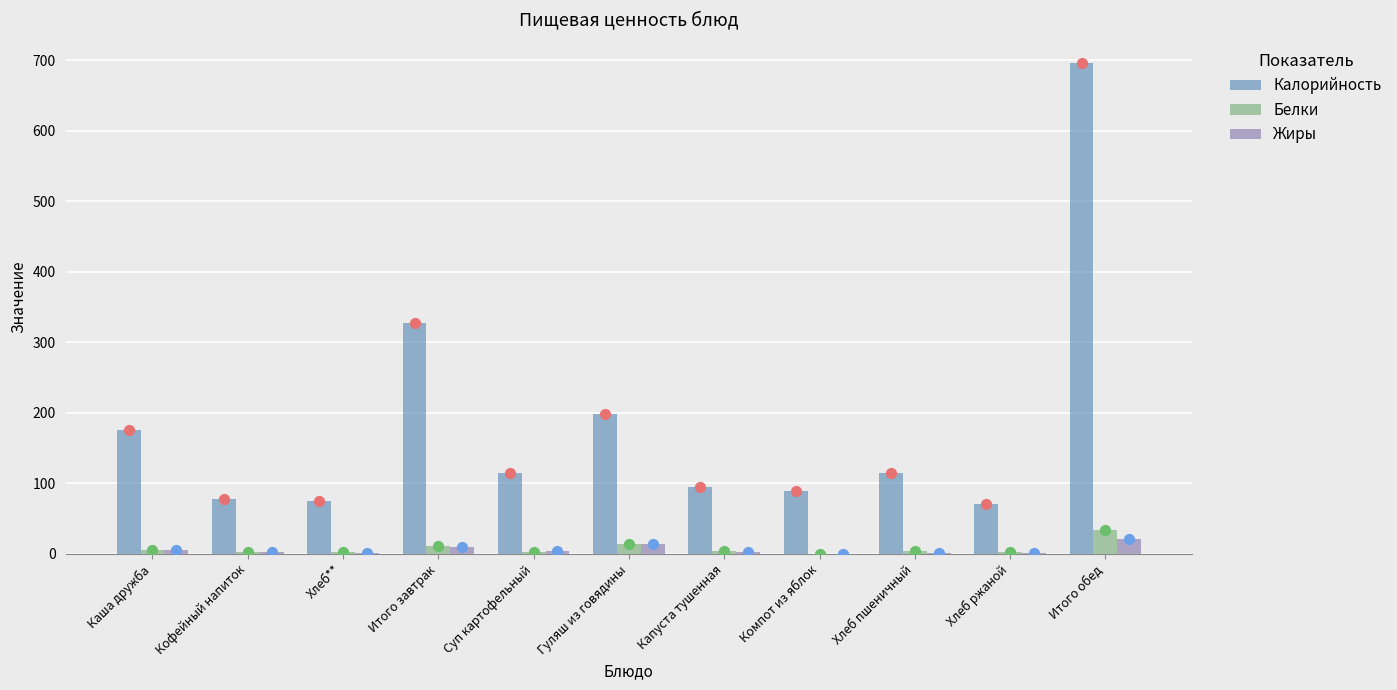

Which series reaches the minimum Y coordinate?

Жиры